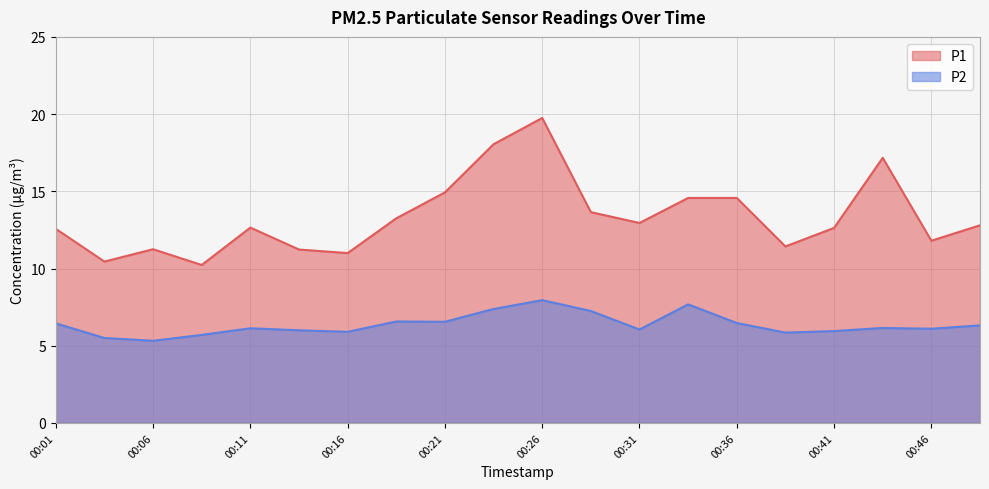

How many lines are shown in the chart?

2